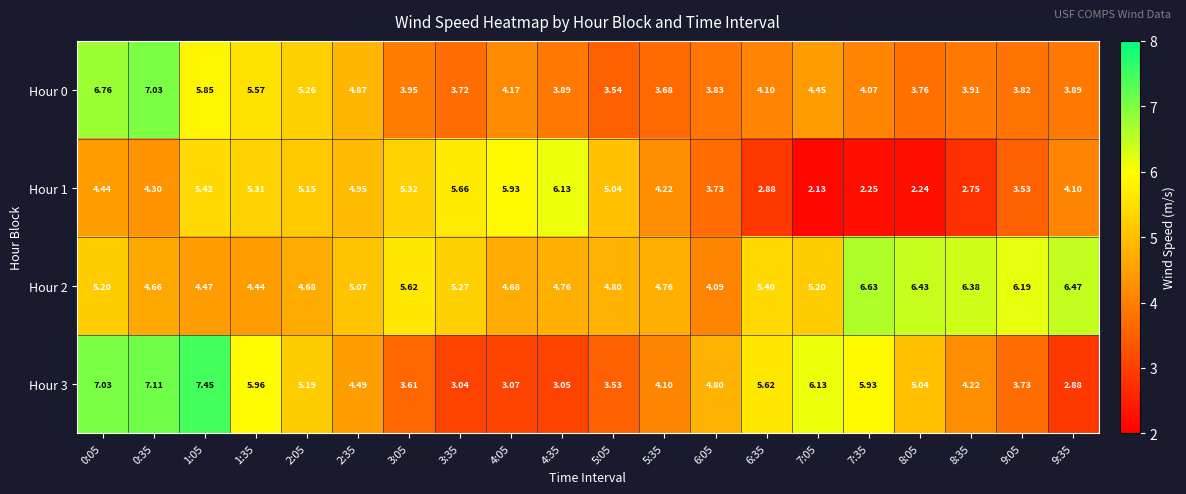

Is the value of Hour 2 at 9:05 greater than the value of Hour 0 at 3:35?

Yes